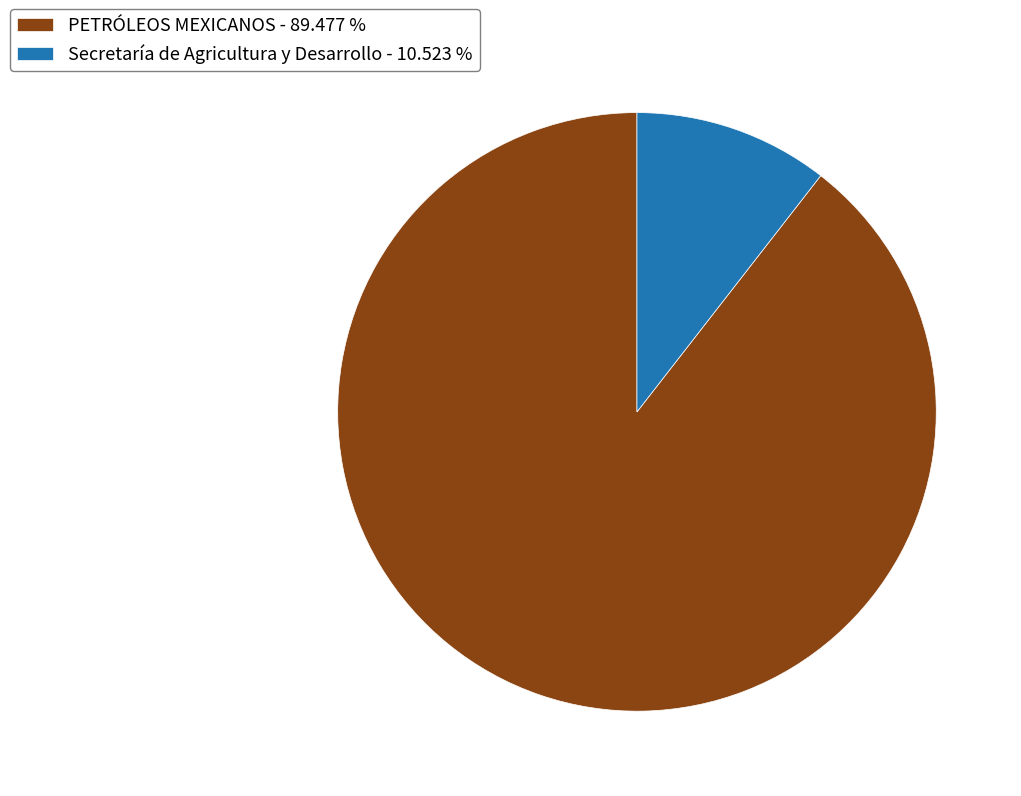

Between Secretaría de Agricultura y Desarrollo - 10.523 % and PETRÓLEOS MEXICANOS - 89.477 %, which is larger?

PETRÓLEOS MEXICANOS - 89.477 %